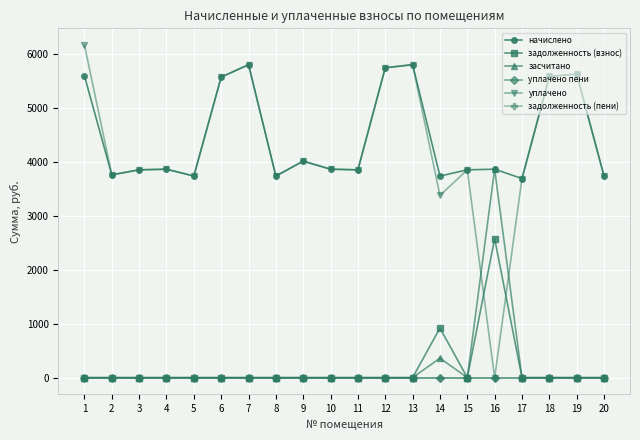

What is the average value of the начислено series?

4458.8